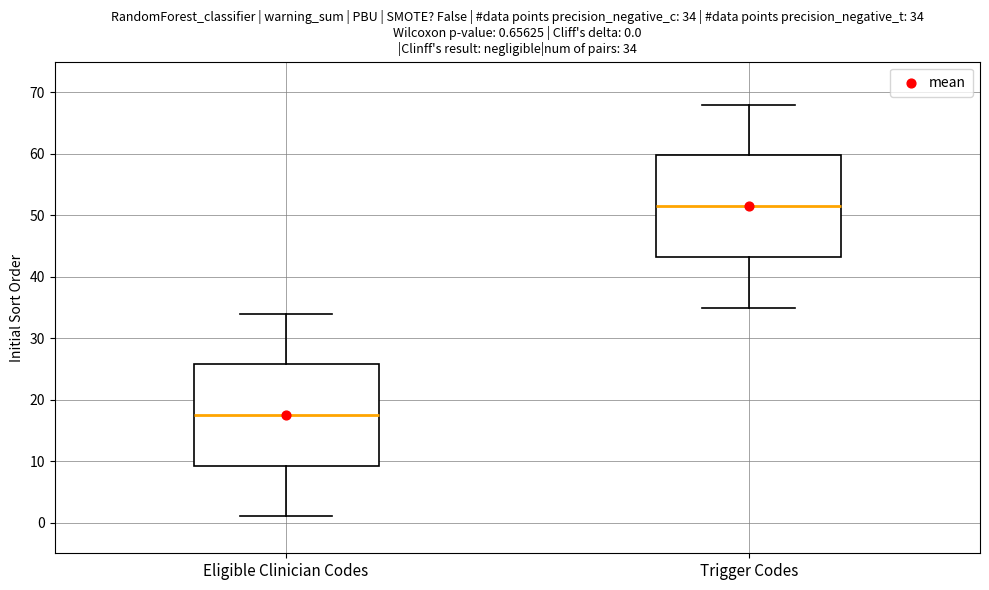

Which box's median line is the highest?

Trigger Codes